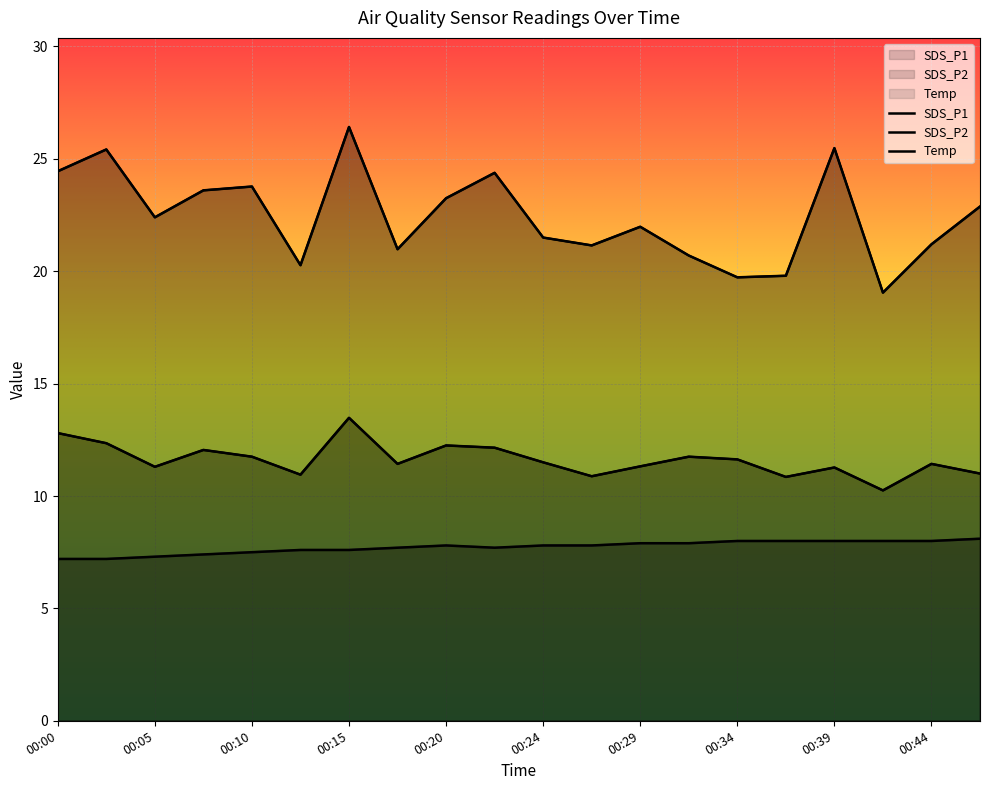

How many interior local valleys does the SDS_P1 series have?

6